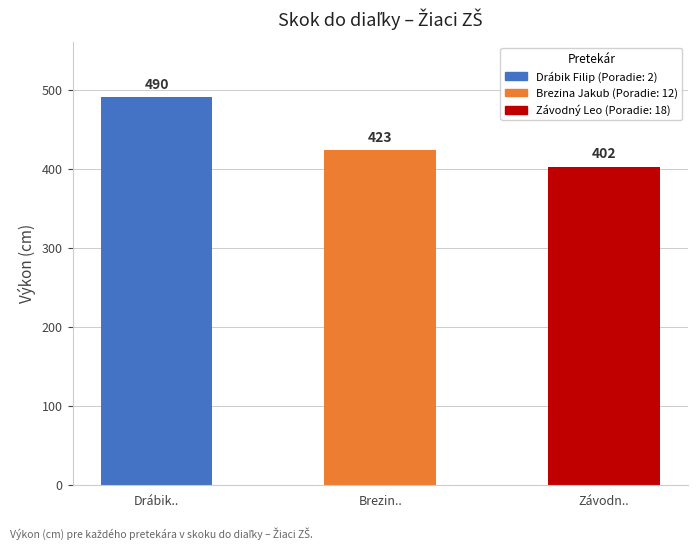

How many series are shown in this chart?

1